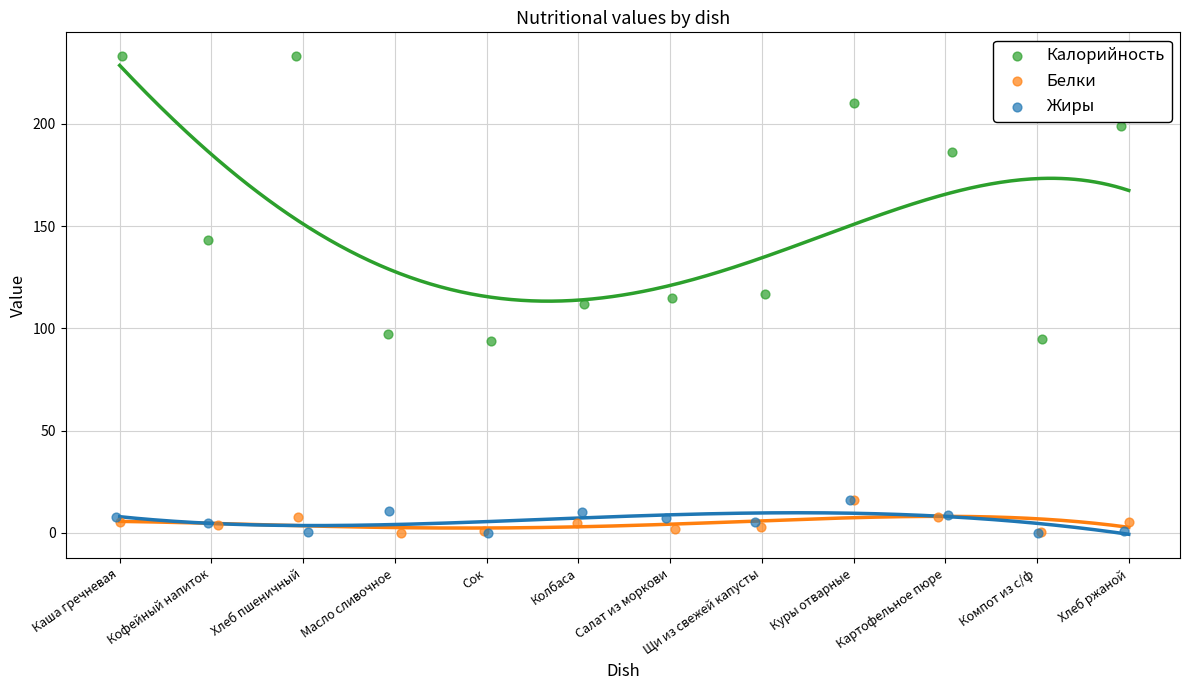

Which series contains the lowest Y value?

Жиры